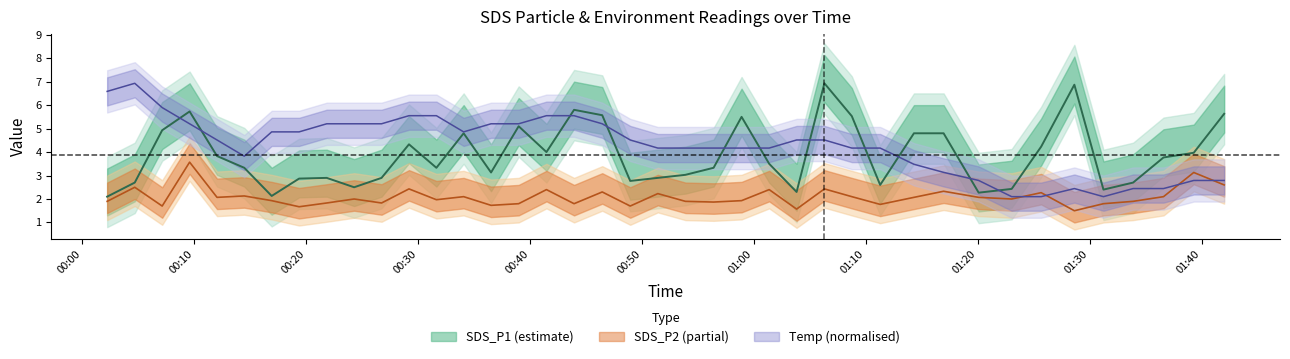

At 2022/06/13 00:09:35, list the series in order from largest to smallest.

SDS_P1, Temp, SDS_P2